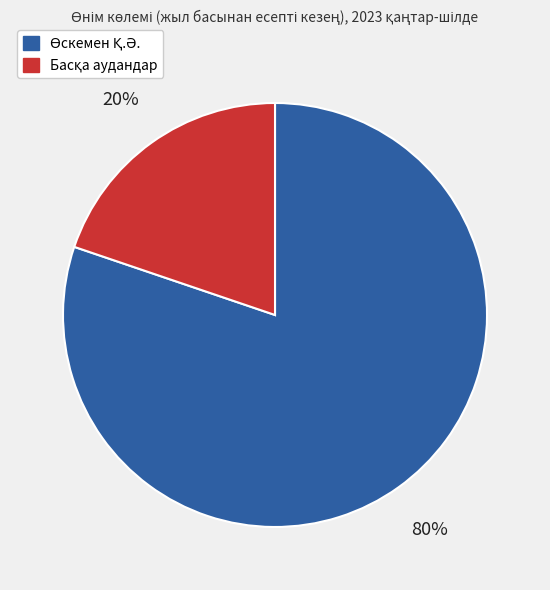

Is there any slice that represents more than half of the pie?

Yes